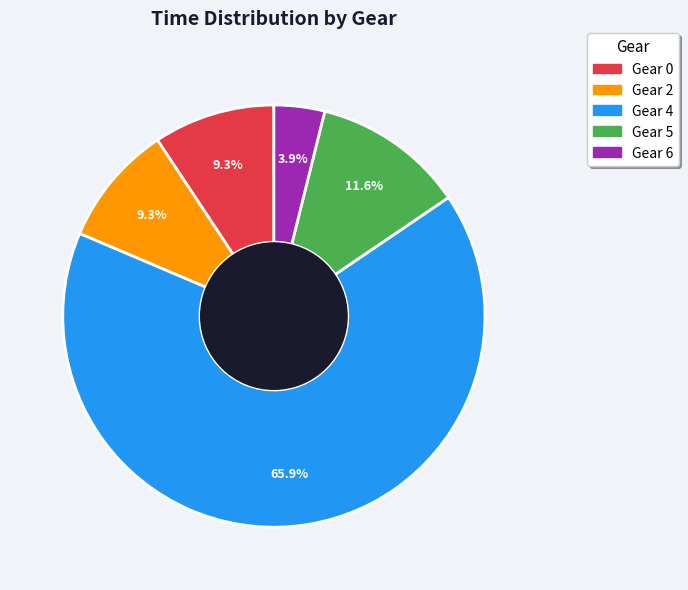

Is there any slice that represents more than half of the pie?

Yes